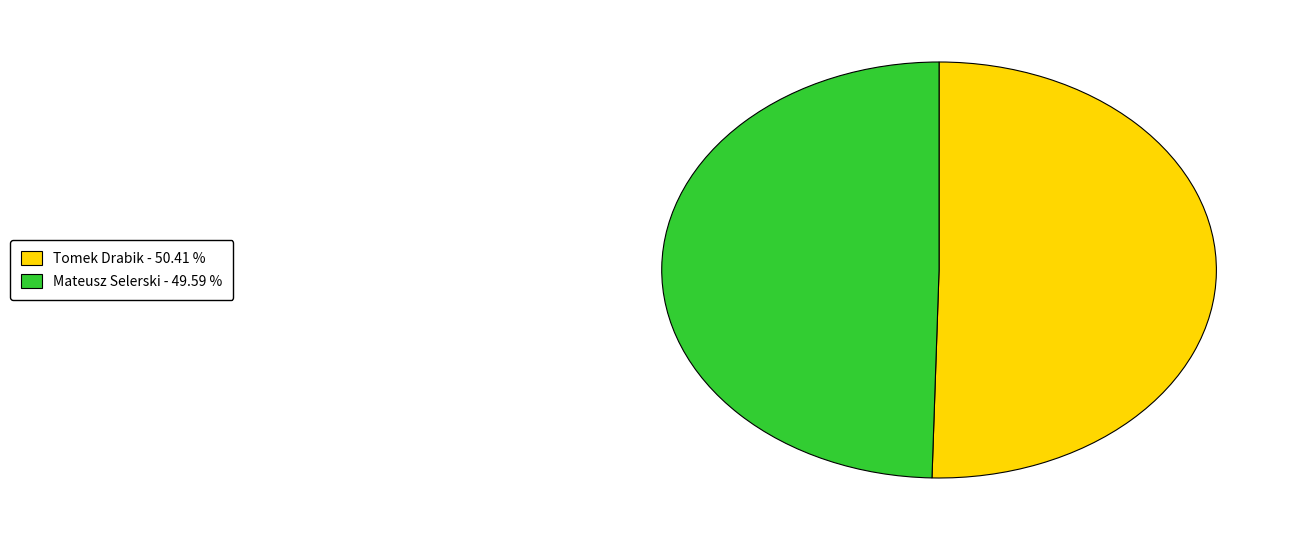

What is the majority slice?

Tomek Drabik